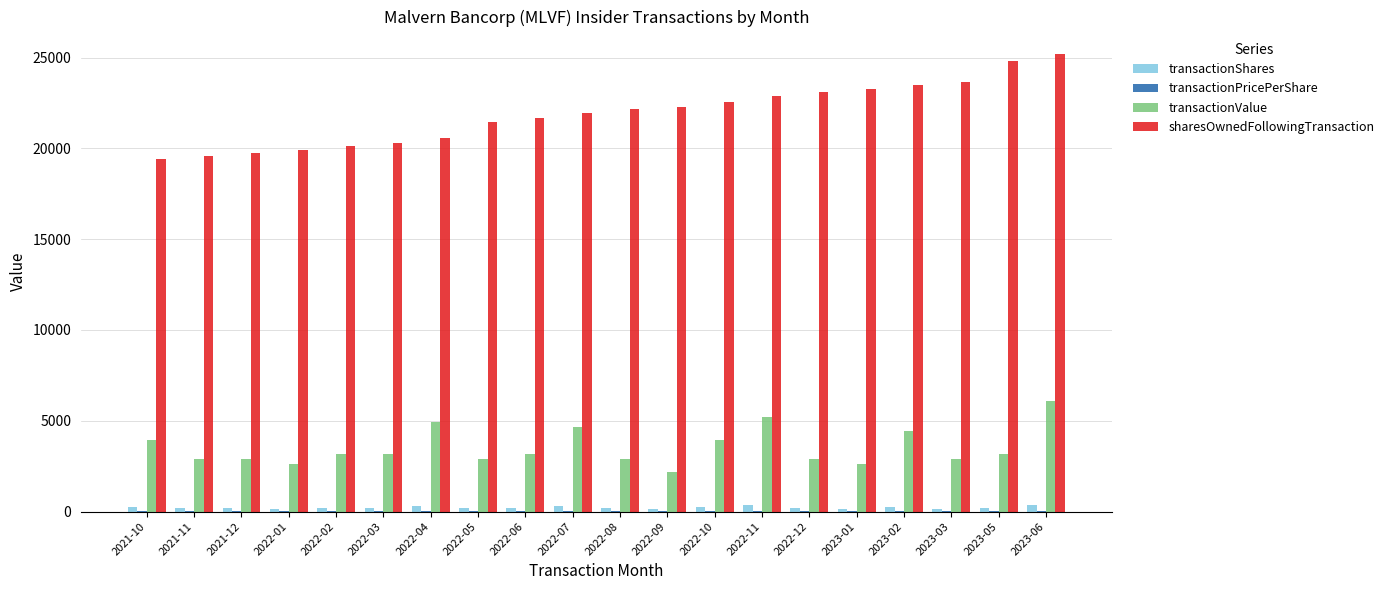

What is the sum of all transactionValue values?

70697.0